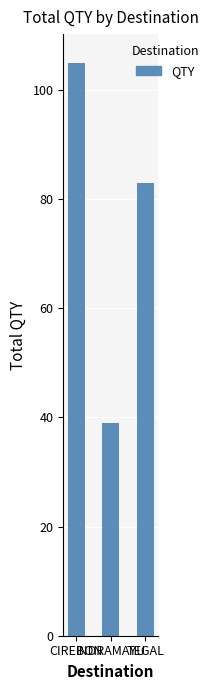

What is the change in value from INDRAMAYU to TEGAL?

+44